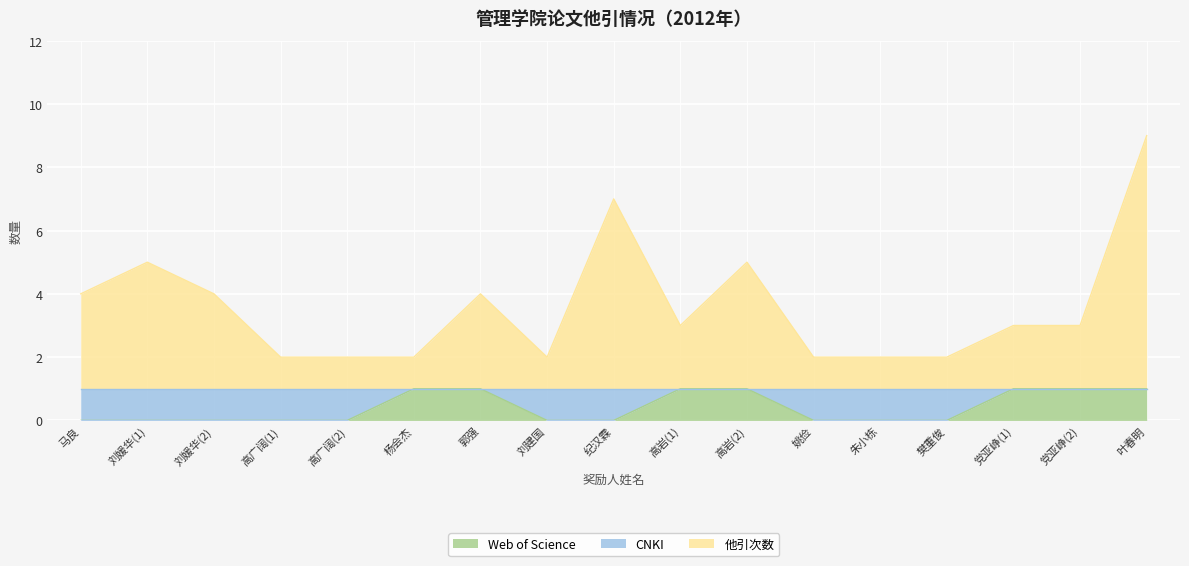

What is the label of the 7th point from the right?

高岩(2)